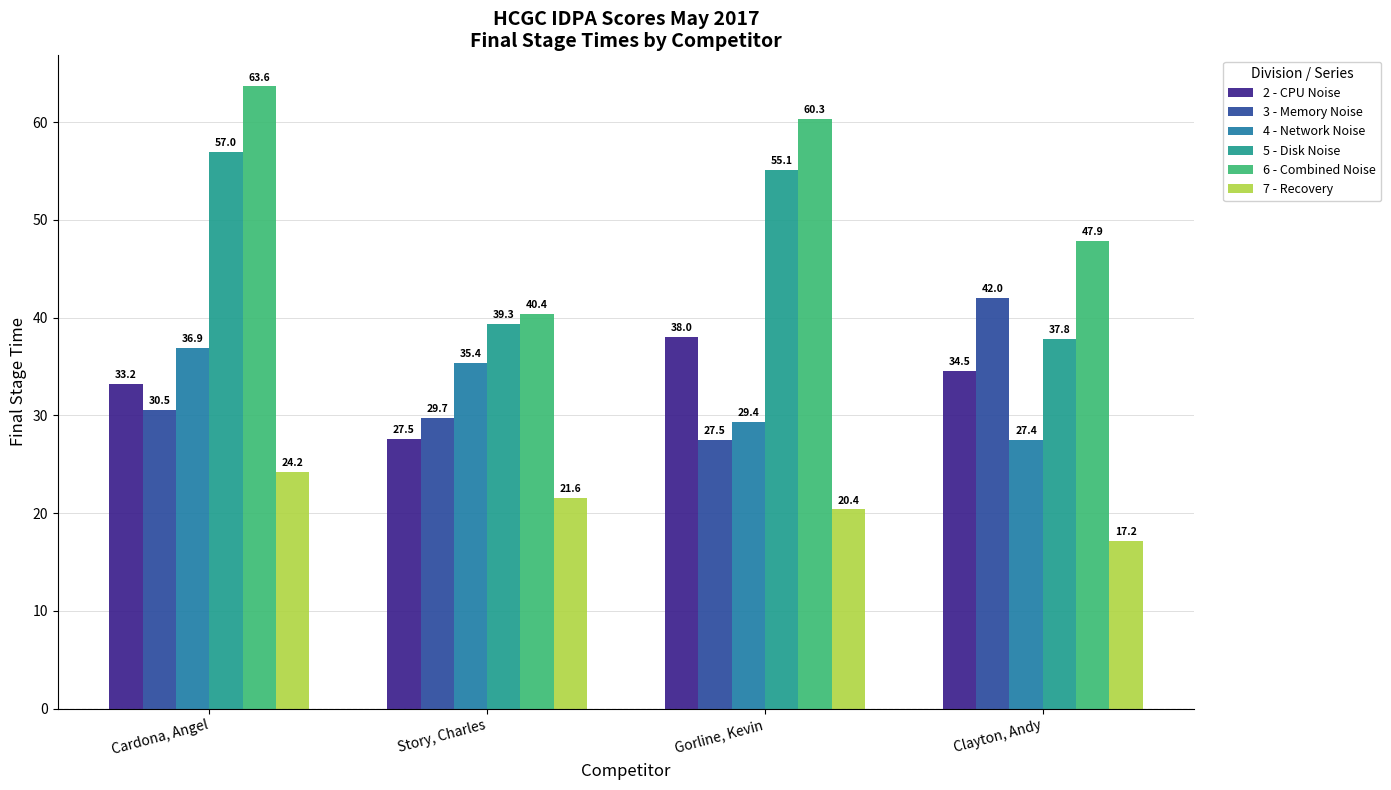

Is the value of 6 - Combined Noise at Clayton, Andy greater than the value of 5 - Disk Noise at Cardona, Angel?

No